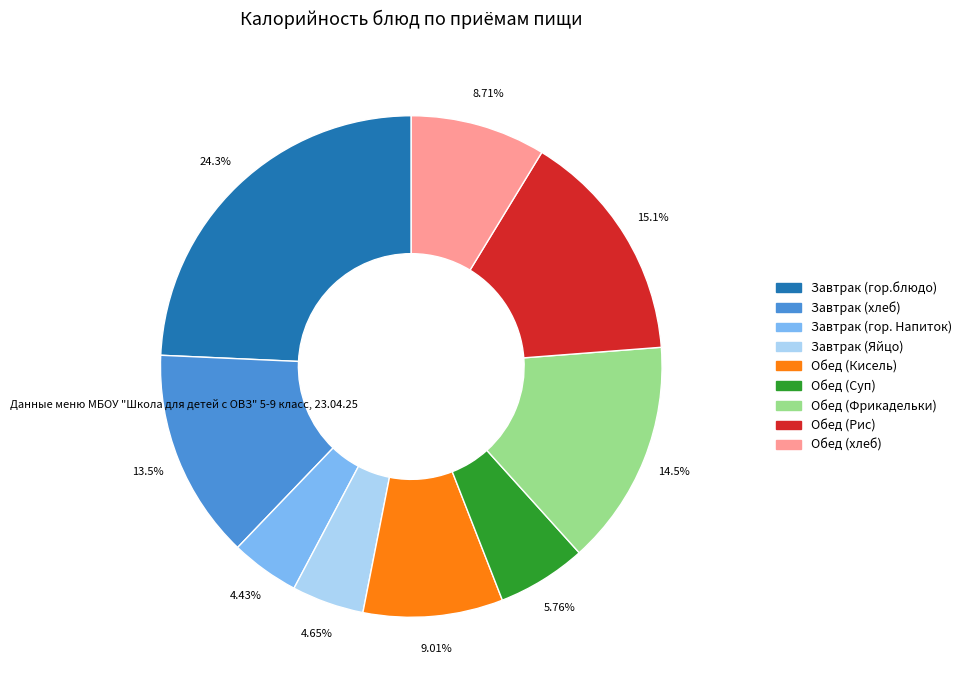

To the nearest percent, what percentage of the pie is Обед (Фрикадельки)?

15%